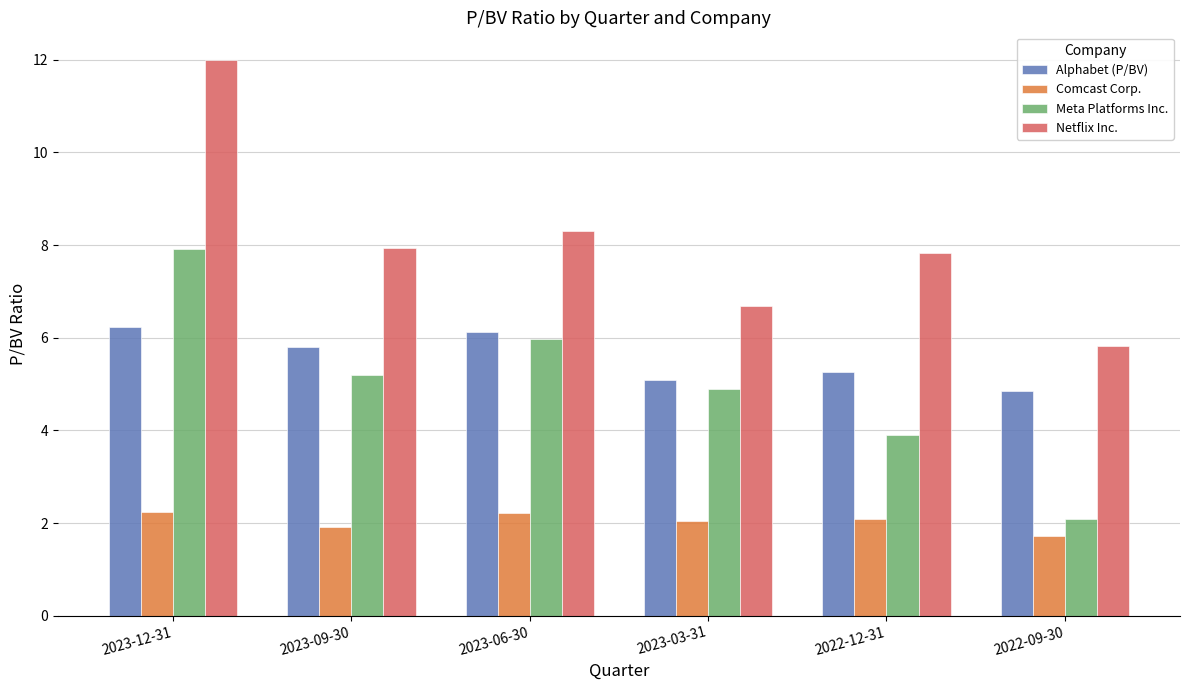

What is the label of the 5th bar from the right?

2023-09-30